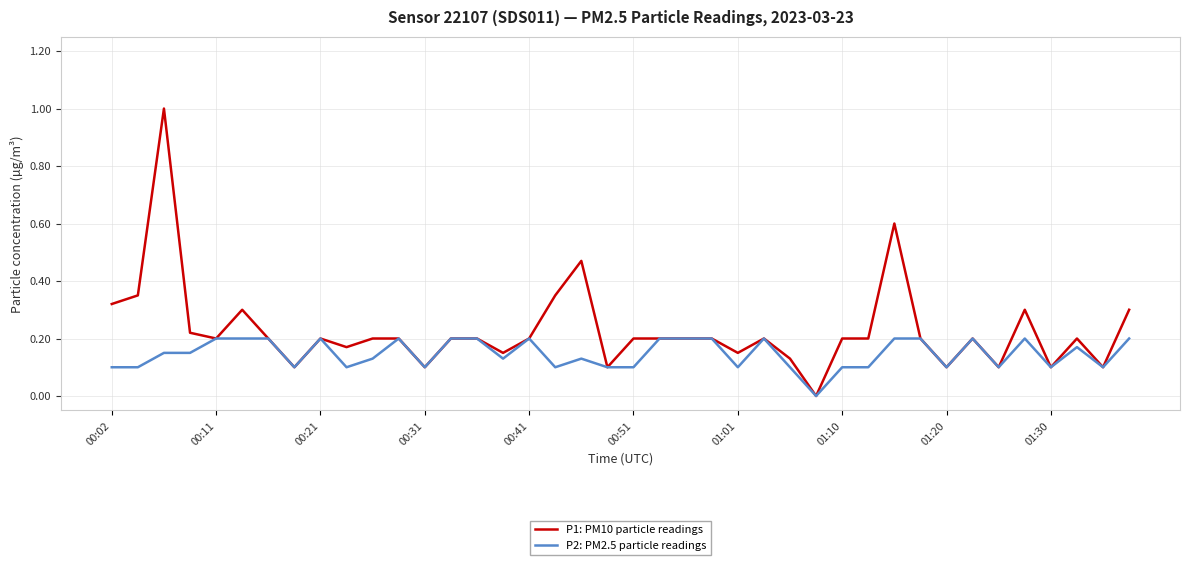

Which series has the widest spread of values?

P1: PM10 particle readings